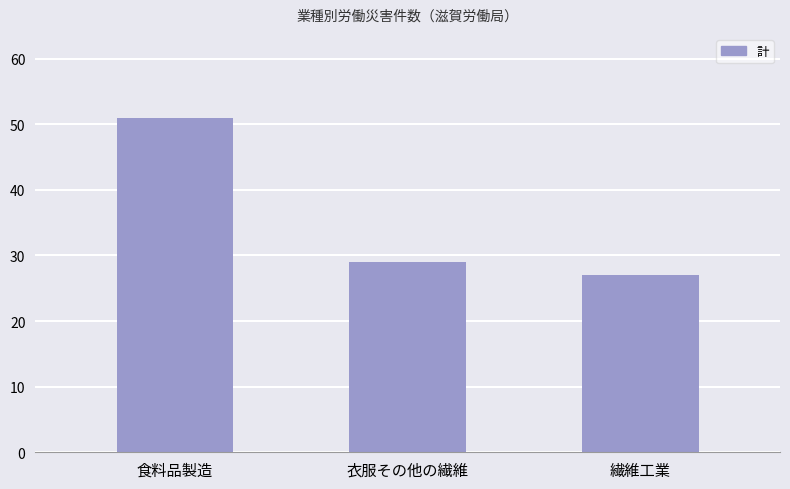

What is the difference between the maximum and minimum values?

24